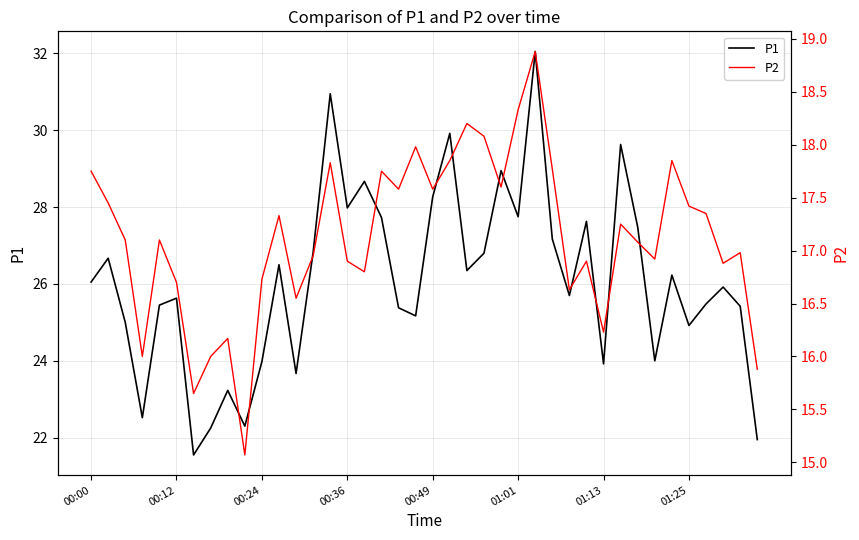

Reading left to right, list all the values displayed in this chart.

P1: 26.1	26.7	25.0	22.5	25.4	25.6	21.6	22.2	23.2	22.3	24.0	26.5	23.7	26.8	30.9	28.0	28.7	27.7	25.4	25.2	28.3	29.9	26.4	26.8	28.9	27.8	32.0	27.2	25.7	27.6	23.9	29.6	27.5	24.0	26.2	24.9	25.5	25.9	25.4	21.9
P2: 17.8	17.4	17.1	16.0	17.1	16.7	15.7	16.0	16.2	15.1	16.7	17.3	16.6	16.9	17.8	16.9	16.8	17.8	17.6	18.0	17.6	17.9	18.2	18.1	17.6	18.3	18.9	17.8	16.6	16.9	16.2	17.2	17.1	16.9	17.9	17.4	17.4	16.9	17.0	15.9